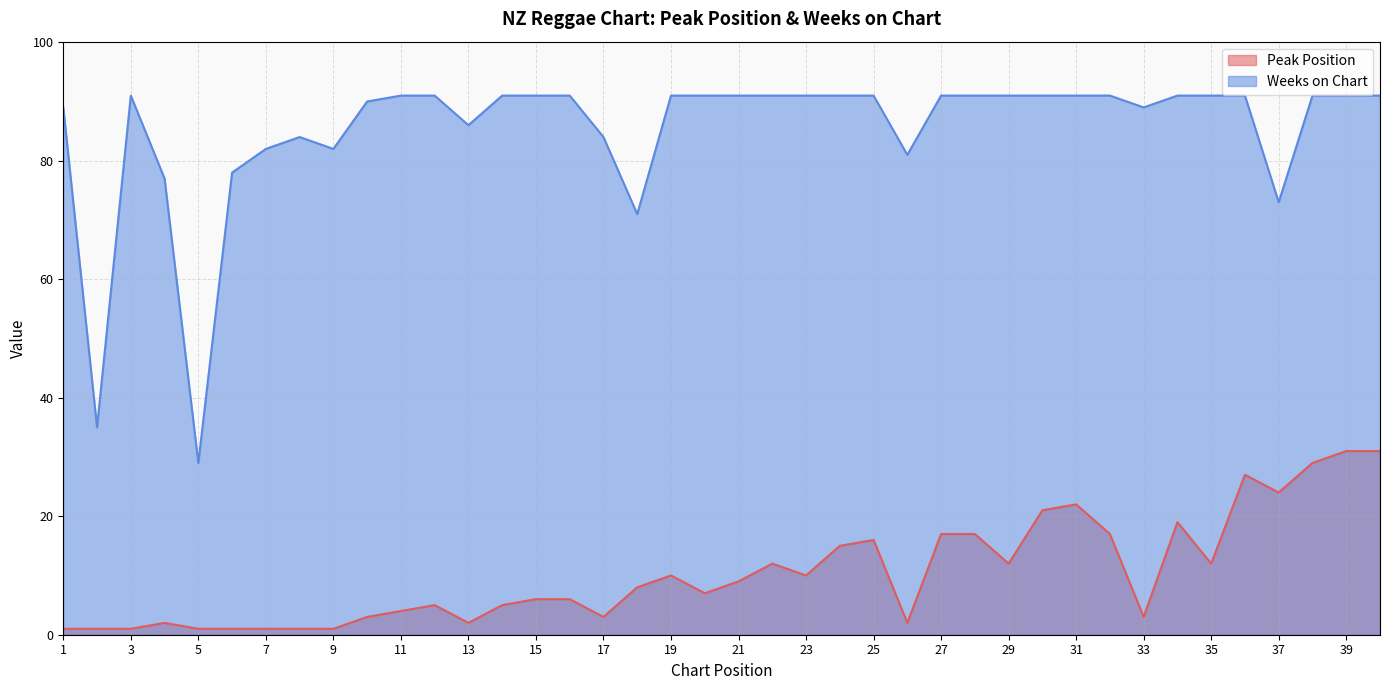

Which series has the largest total across all categories?

Weeks on Chart